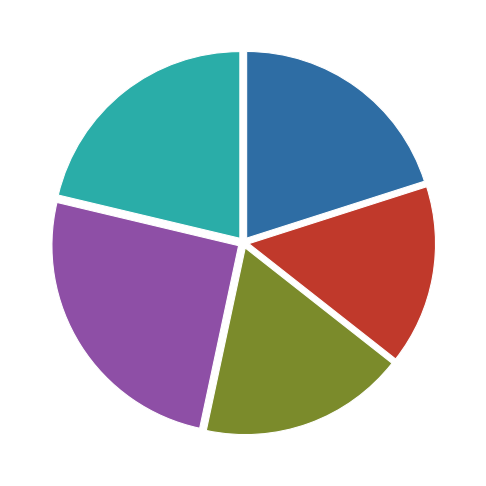

Does any single category account for the majority?

No